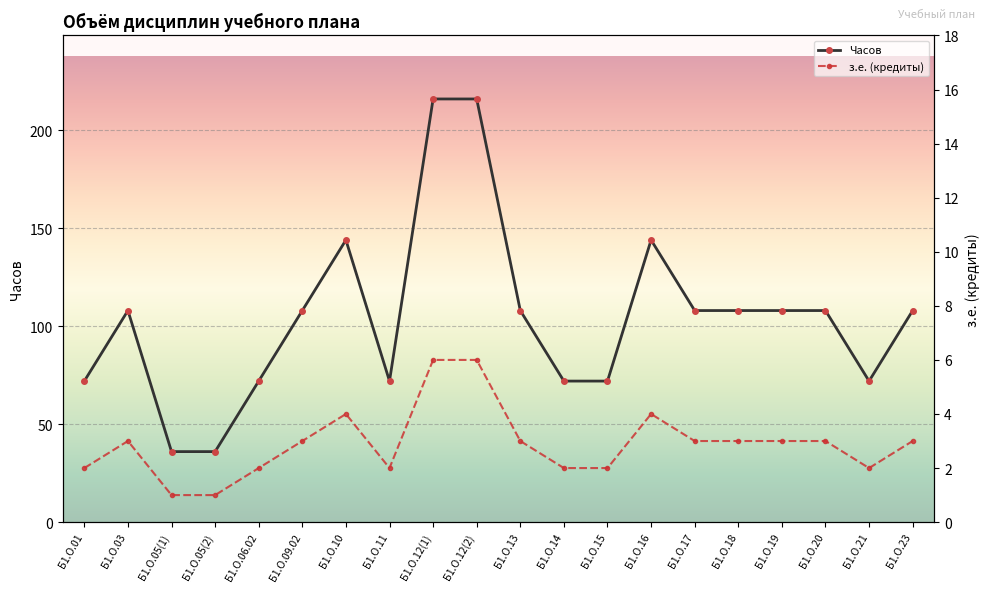

Rank the categories by Часов value from lowest to highest.

Б1.О.05(1), Б1.О.05(2), Б1.О.01, Б1.О.06.02, Б1.О.11, Б1.О.14, Б1.О.15, Б1.О.21, Б1.О.03, Б1.О.09.02, Б1.О.13, Б1.О.17, Б1.О.18, Б1.О.19, Б1.О.20, Б1.О.23, Б1.О.10, Б1.О.16, Б1.О.12(1), Б1.О.12(2)